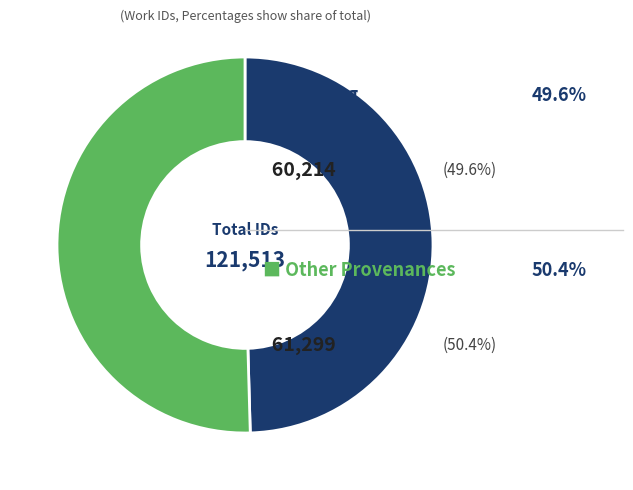

Is there a majority slice in this chart?

Yes